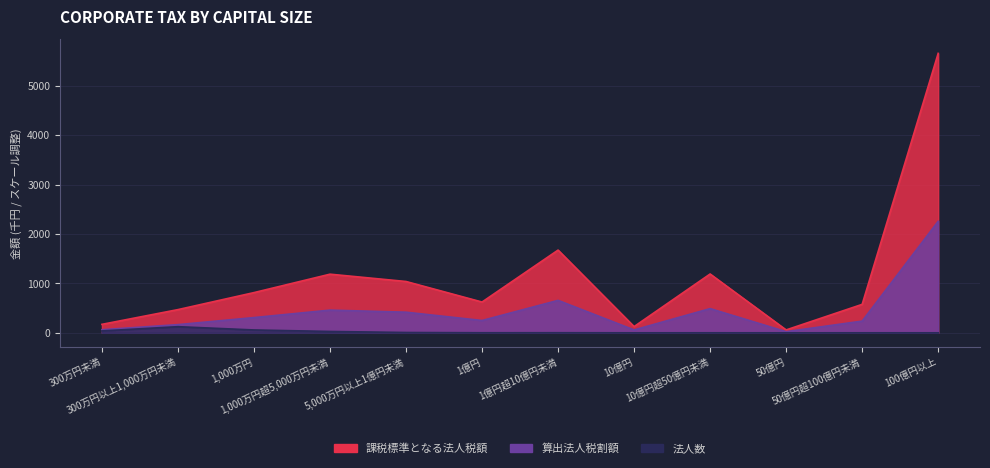

What is the total value across all series at 1,000万円?

1179.4